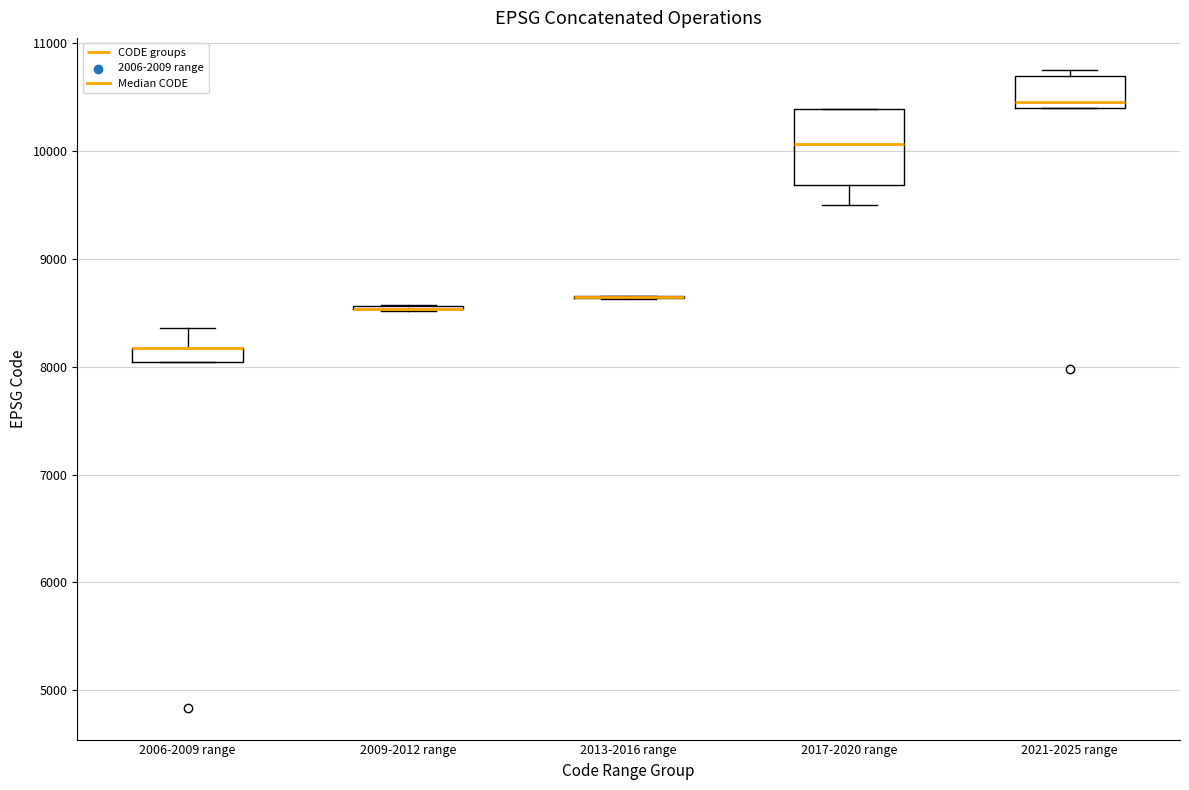

Which box is the tallest, from its lower edge to its upper edge?

2017-2020 range